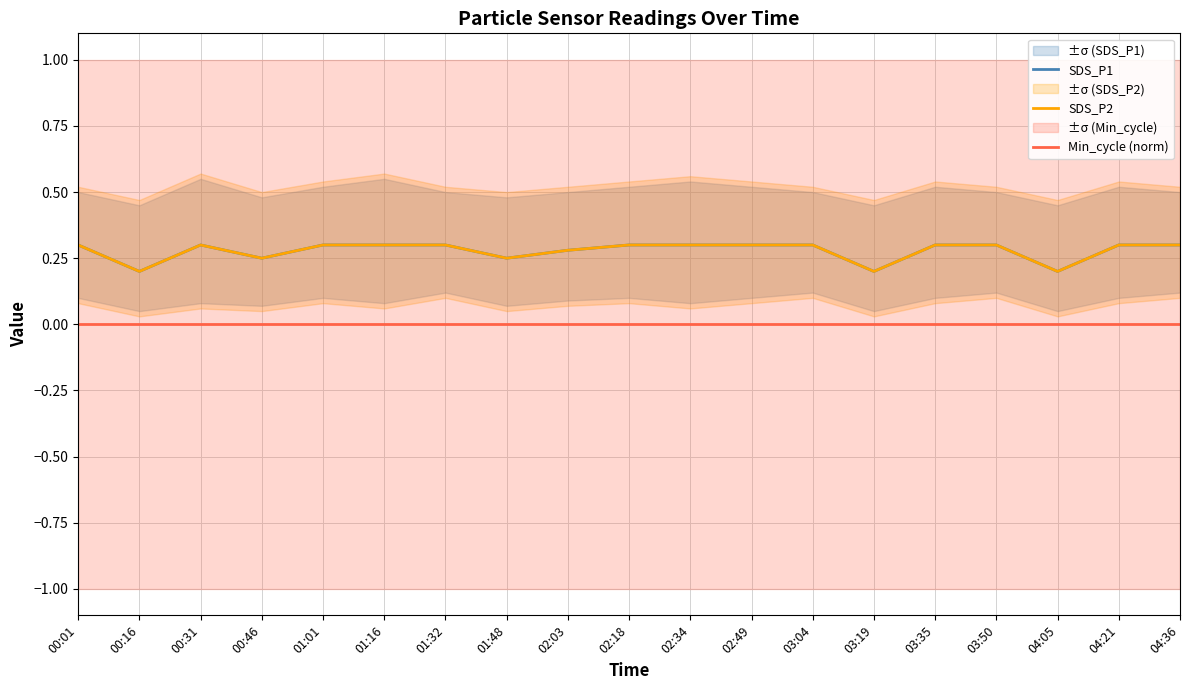

Which series has the largest range (max minus min)?

SDS_P1